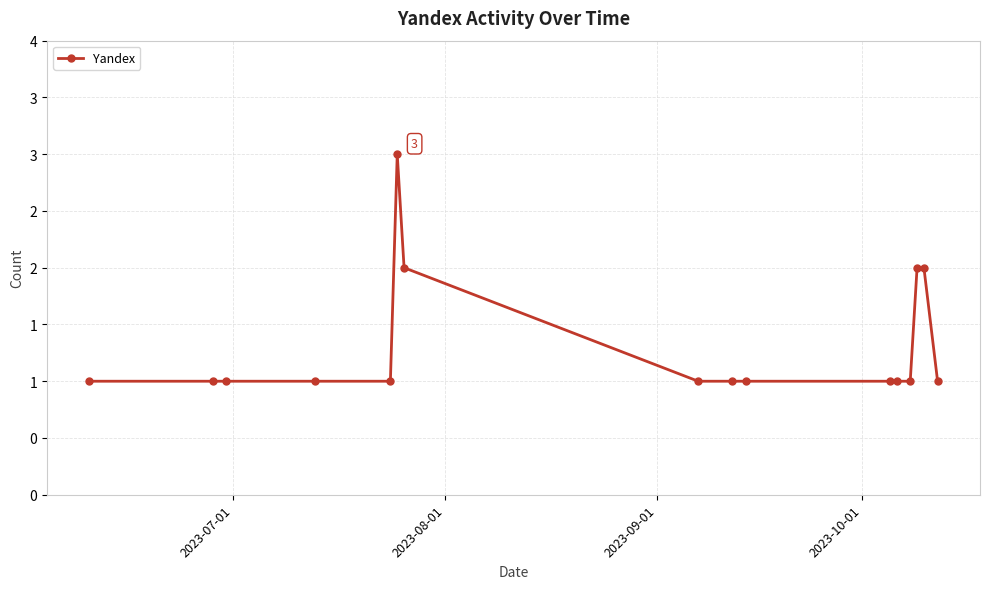

Is this an area chart (filled region under the line)?

No